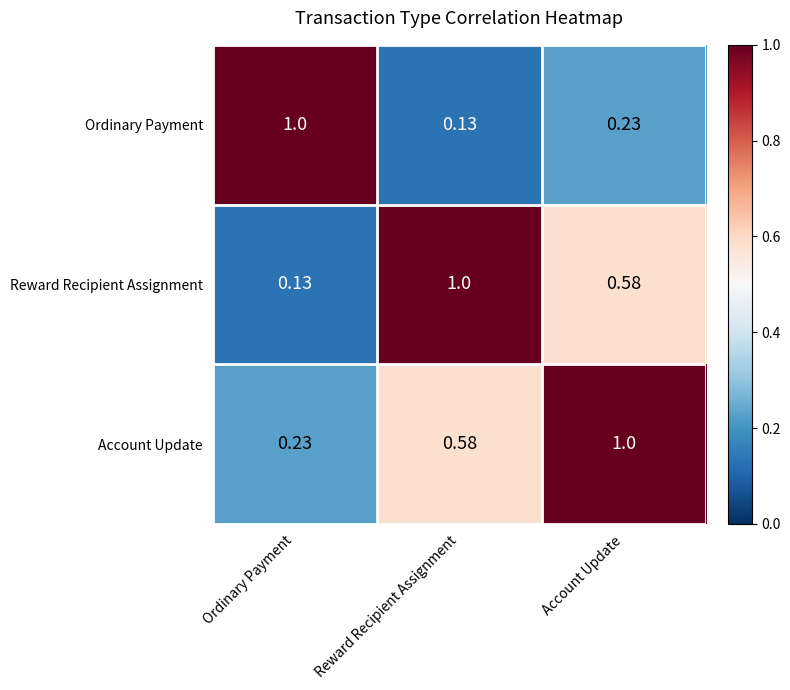

How many data points does each series have?

3